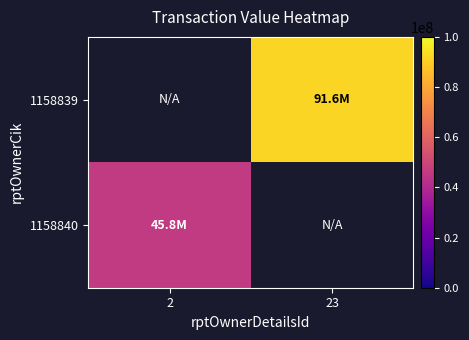

What is the maximum value shown in the chart?

91599968.0